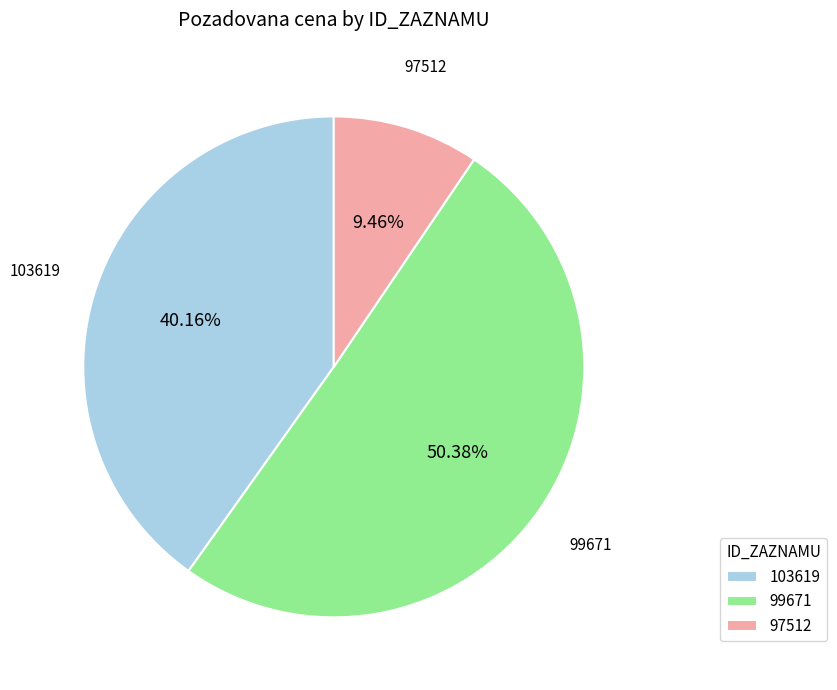

What is the ratio of the value at 97512 to the value at 99671?

0.2